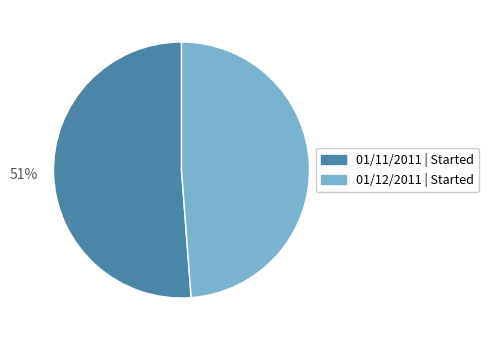

True or false: 49% accounts for 49% of the total.

True